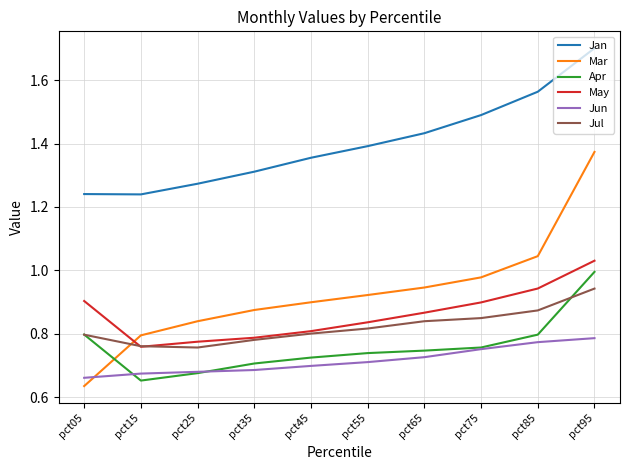

At which category is the sum across all series the highest?

pct95